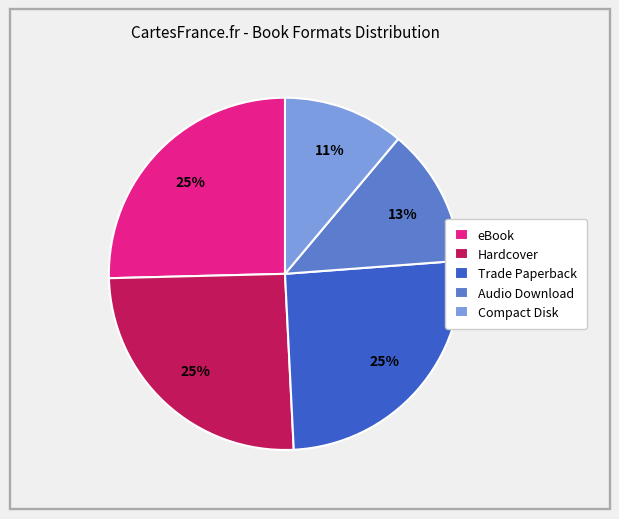

Do eBook and Audio Download together represent more than half of the pie?

No